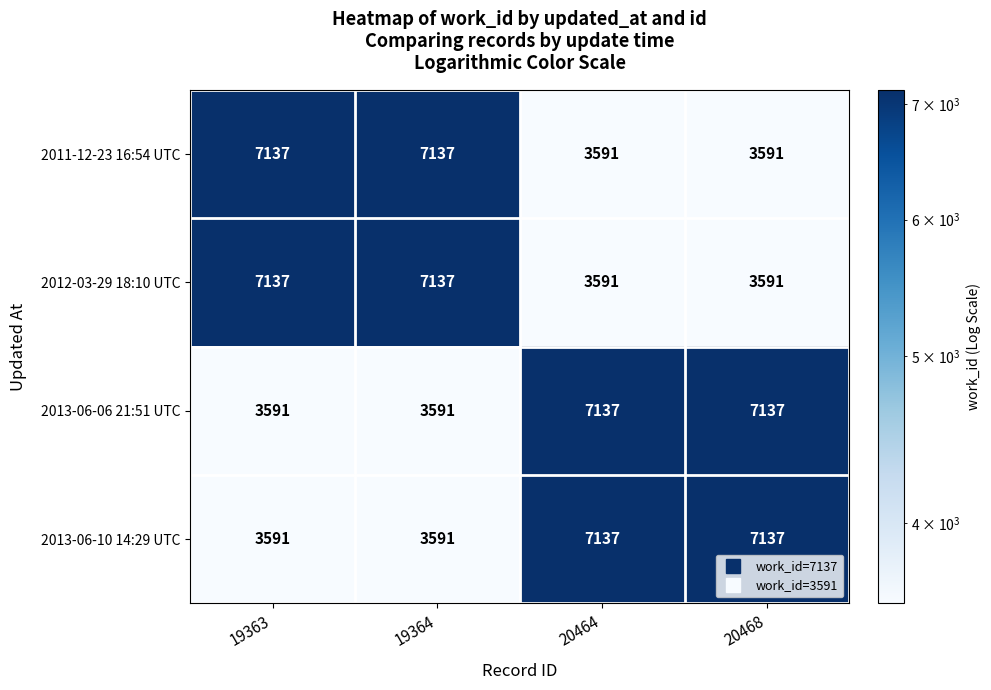

The value of 2013-06-06 21:51 UTC at 19364 is 4704. True or false?

False